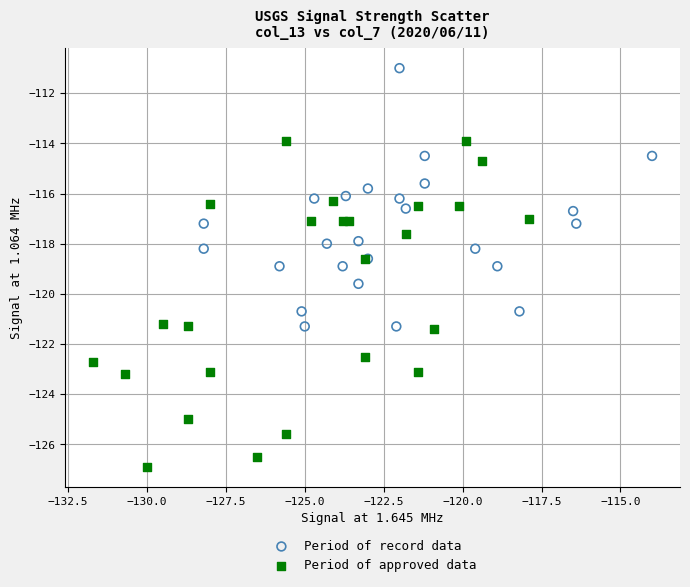

Which series reaches the minimum Y coordinate?

Period of approved data